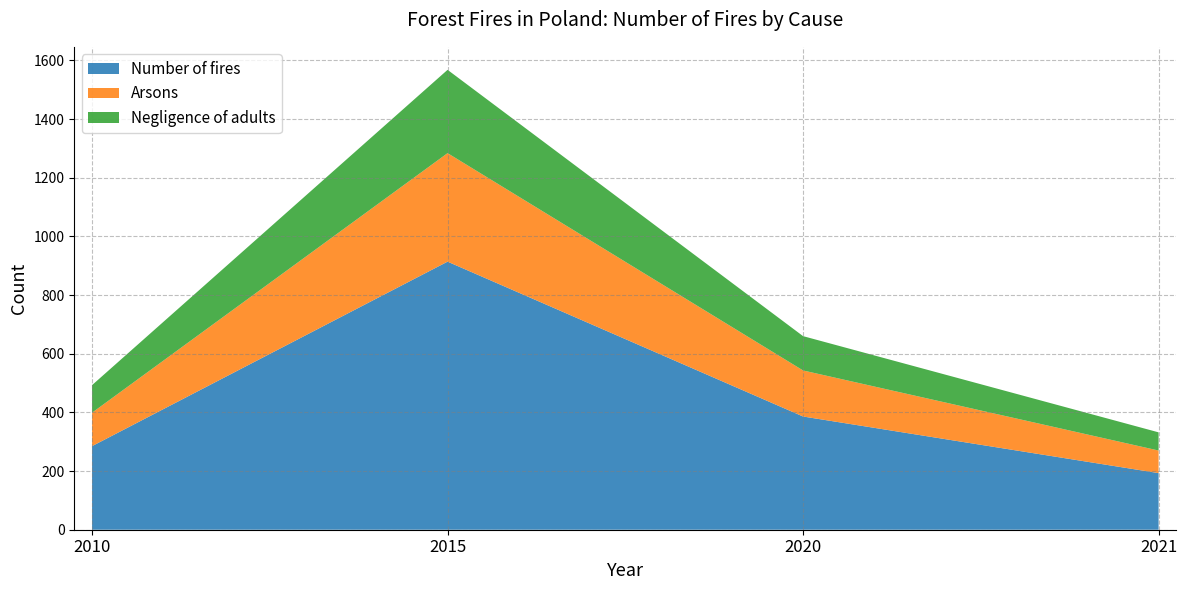

Reading left to right, what are all the values shown in this chart?

Number of fires: 2010=285	2015=914	2020=386	2021=193
Arsons: 2010=114	2015=370	2020=157	2021=77
Negligence of adults: 2010=94	2015=284	2020=117	2021=62